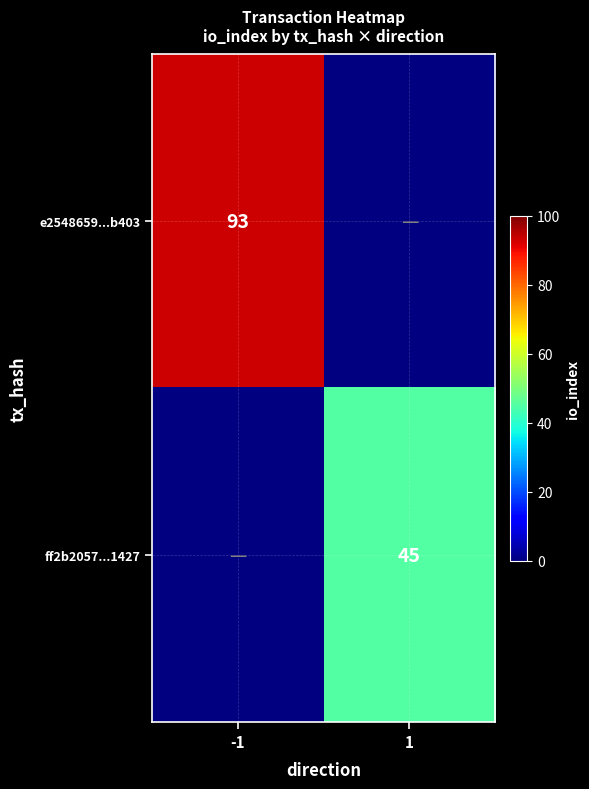

True or false: e2548659...b403 has a value of 93 at -1.

True